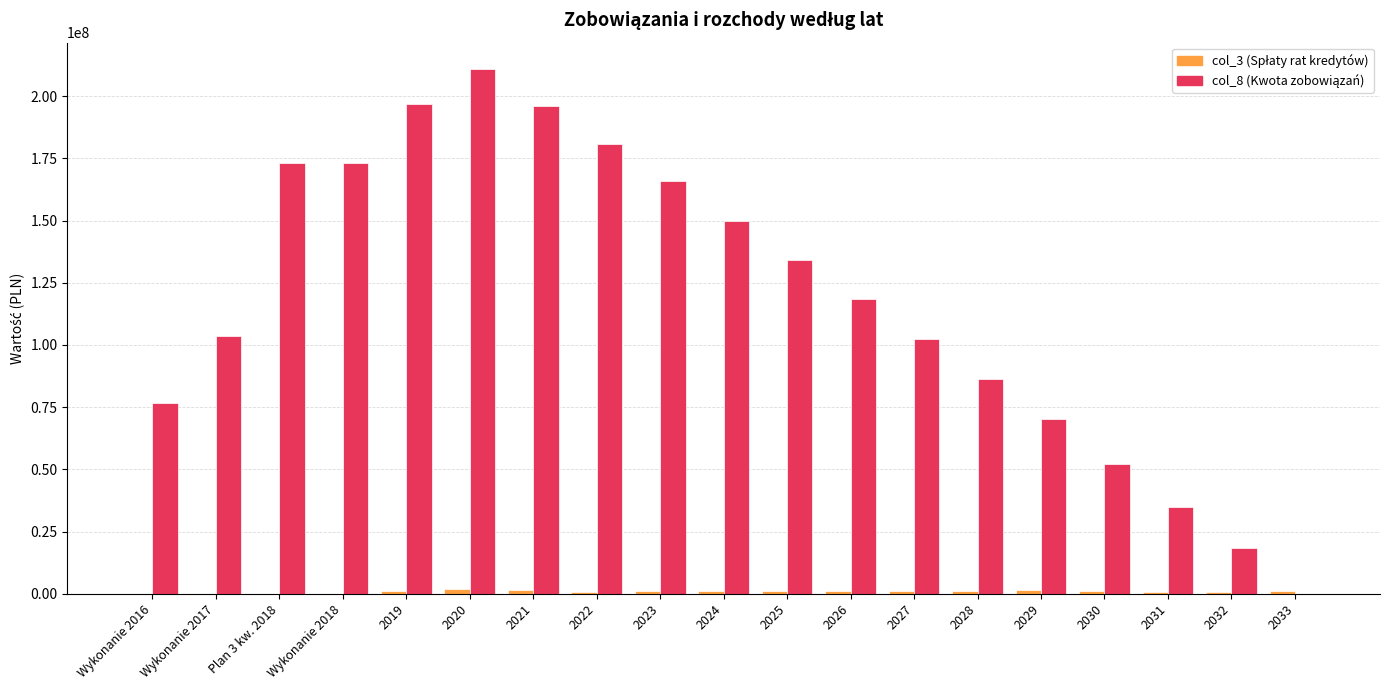

Are the bars grouped side by side (vs. stacked)?

Yes